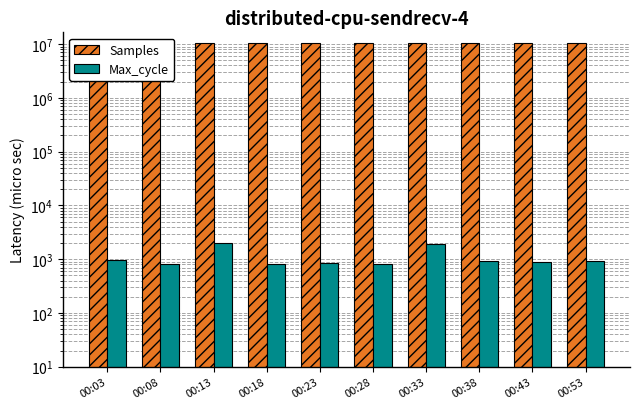

What is the average value of the Max_cycle series?

1079